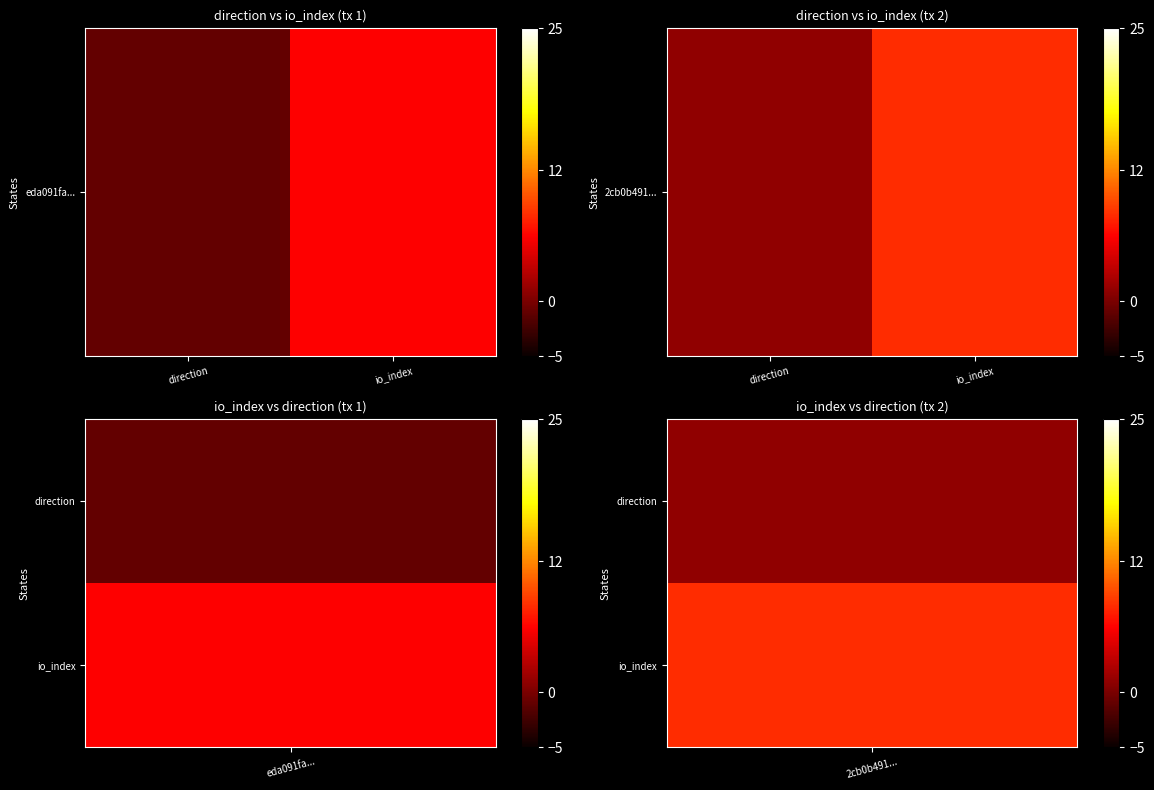

What is the ratio of the value at direction to the value at io_index?

0.1